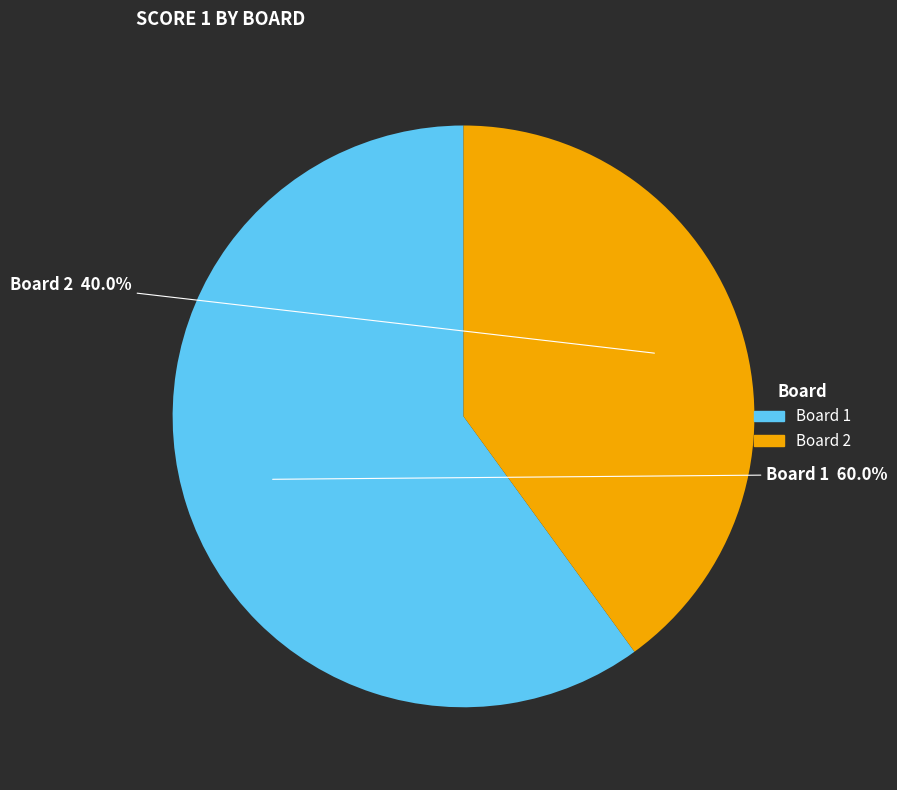

Is there any slice that represents more than half of the pie?

Yes